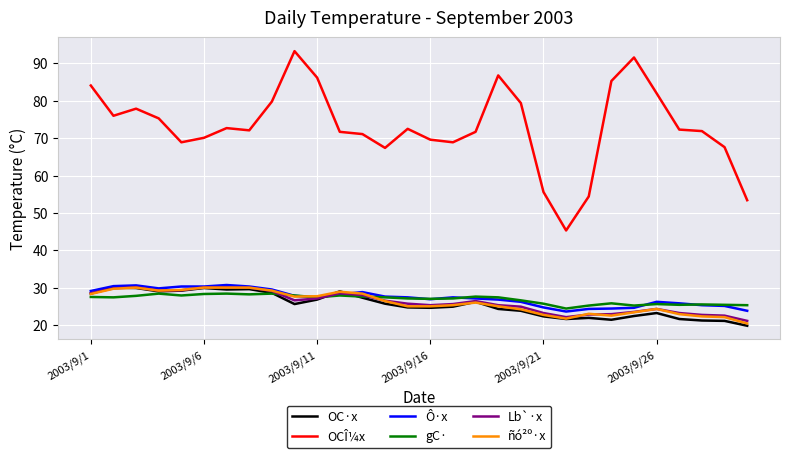

What is the lowest value of the gC· series?

24.4